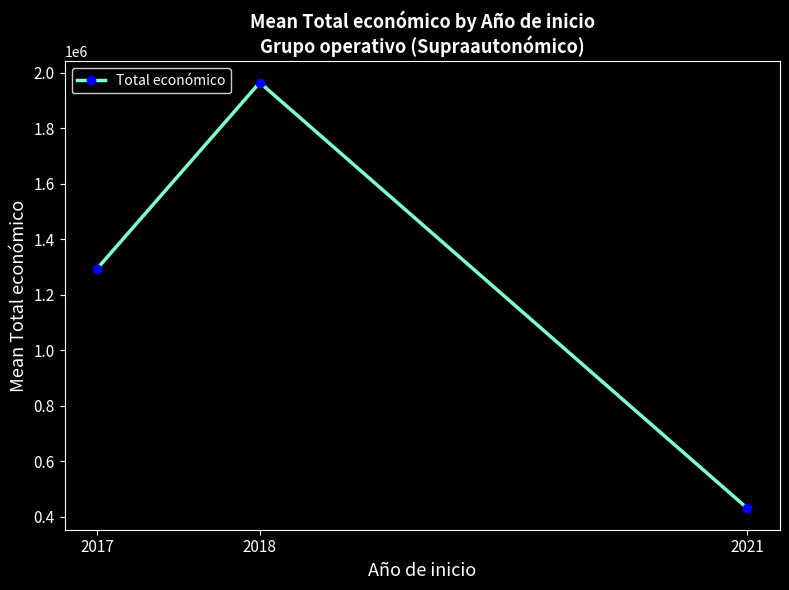

What is the sum of all values?

3689027.9